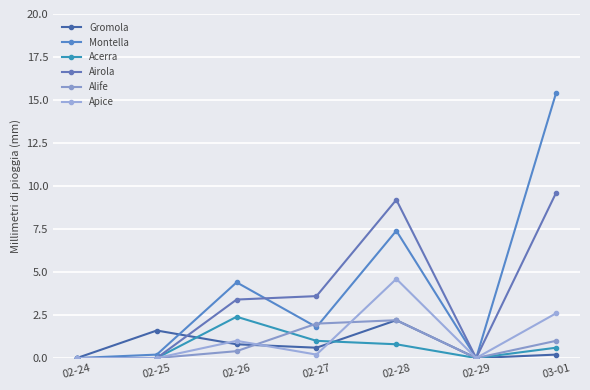

How many data points does each series have?

7